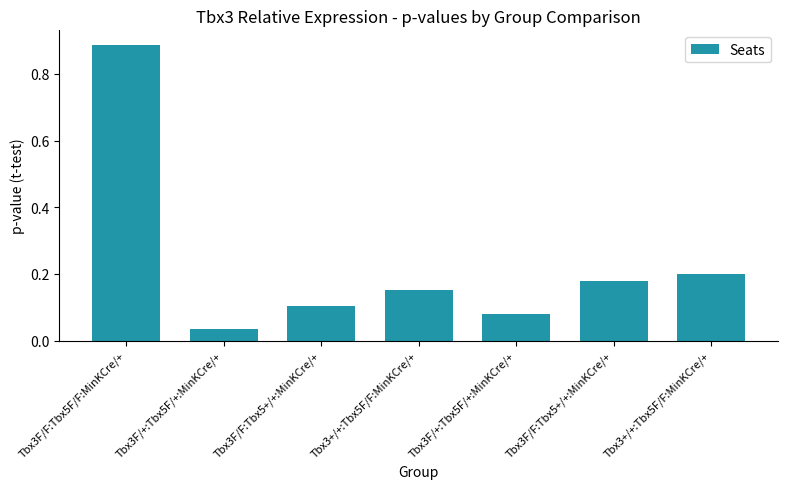

What is the label of the 3rd bar from the right?

Tbx3F/+:Tbx5F/+:MinKCre/+